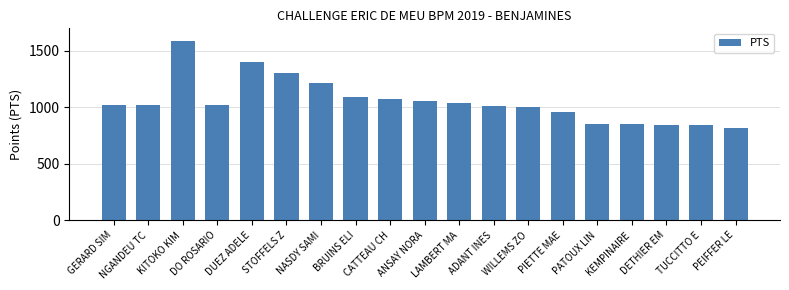

What is the label of the 1st bar from the right?

PEIFFER LE